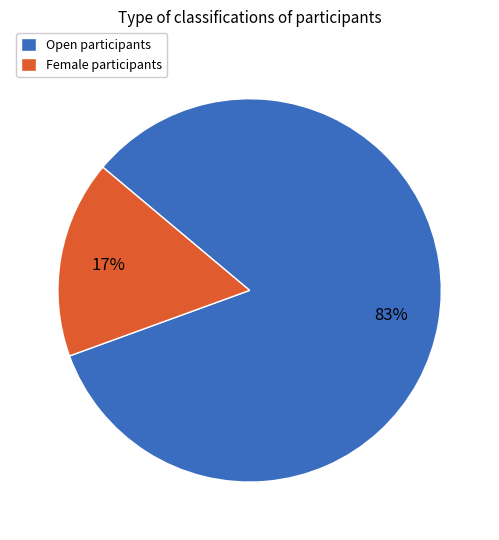

To the nearest percent, what is the average slice percentage?

50%